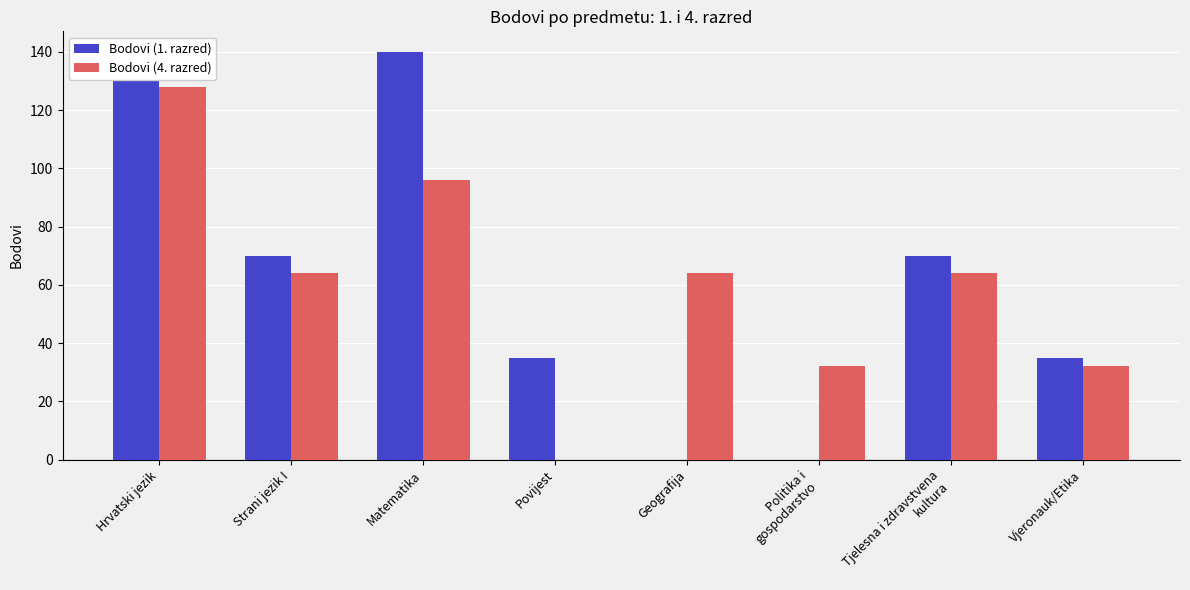

What is the maximum value shown in the chart?

140